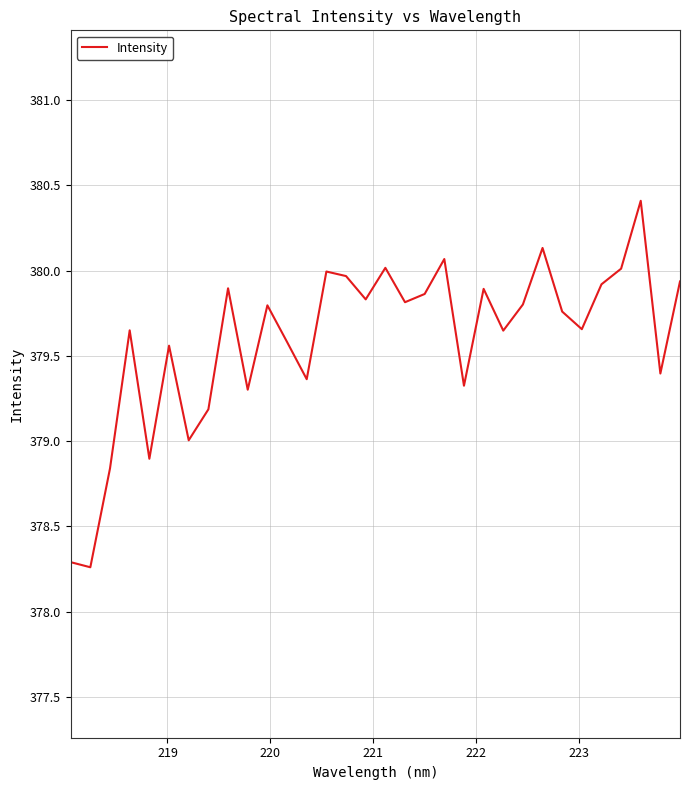

What is the greatest value displayed?

380.4